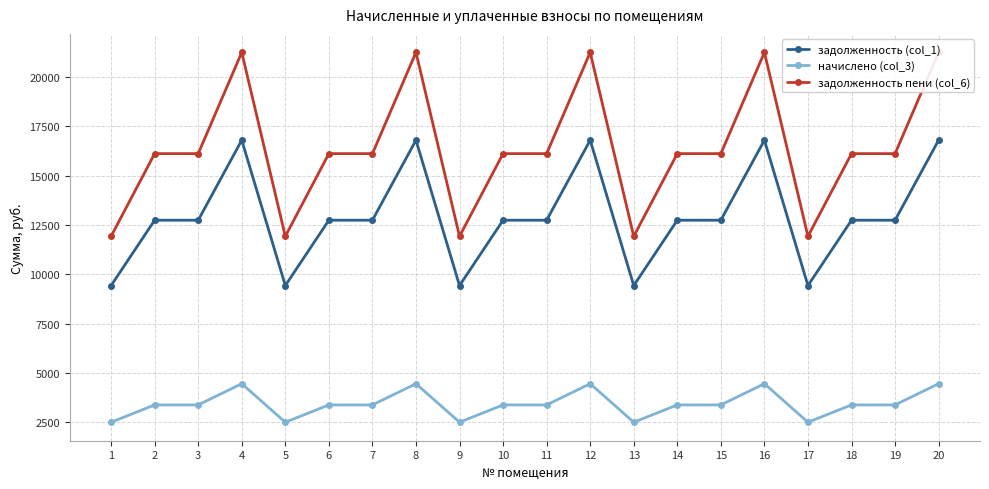

At which category is the sum across all series the highest?

4